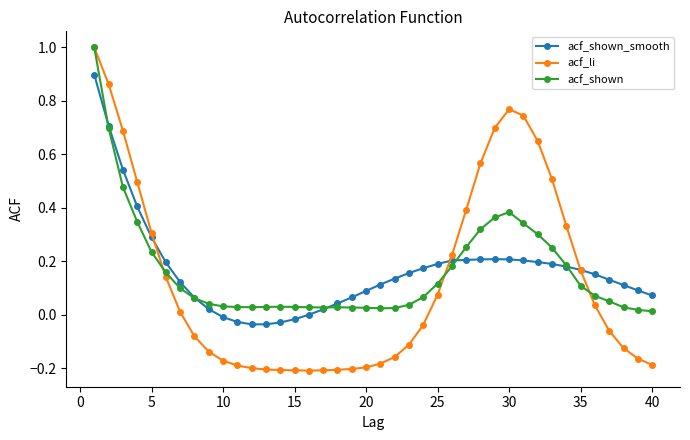

True or false: acf_shown has more than 0 points higher than both neighbors.

True